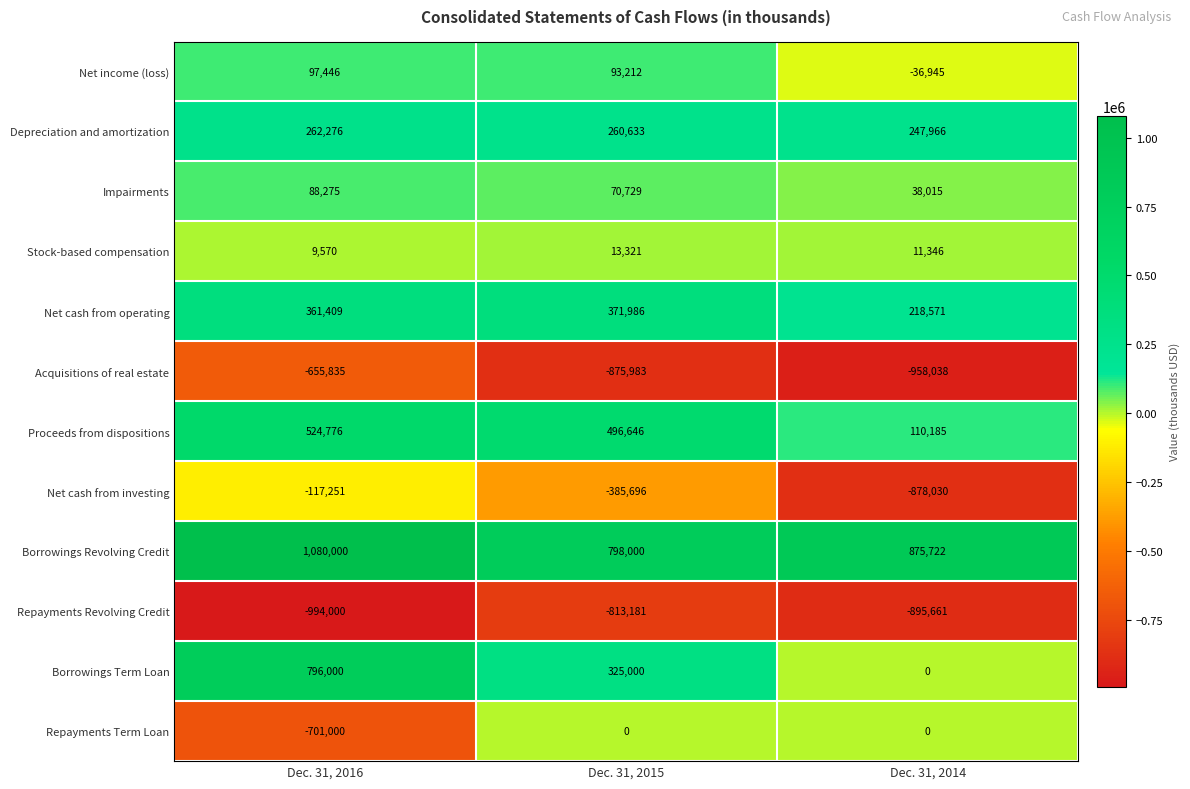

What is the maximum value shown in the chart?

1080000